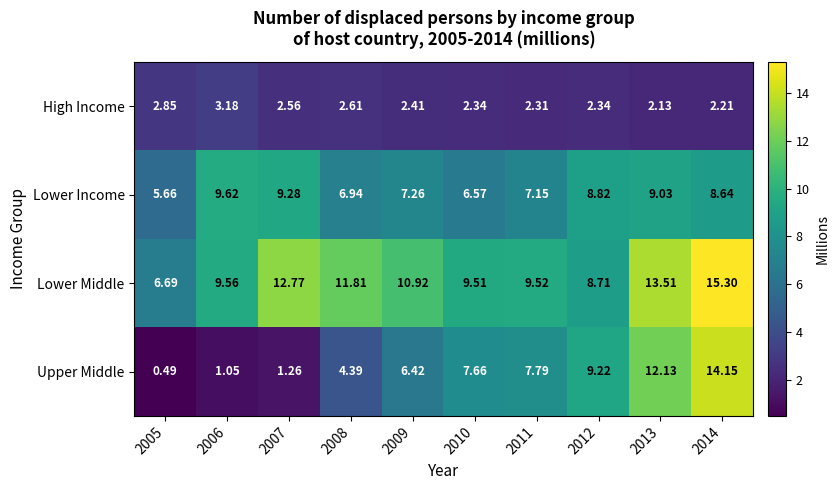

Which series changed the most between 2009 and 2012?

Upper Middle